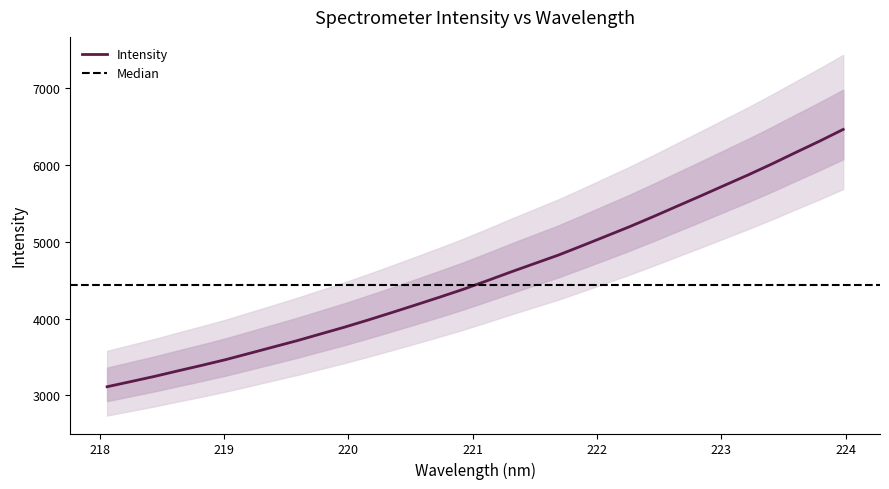

Is this an area chart (filled region under the line)?

No